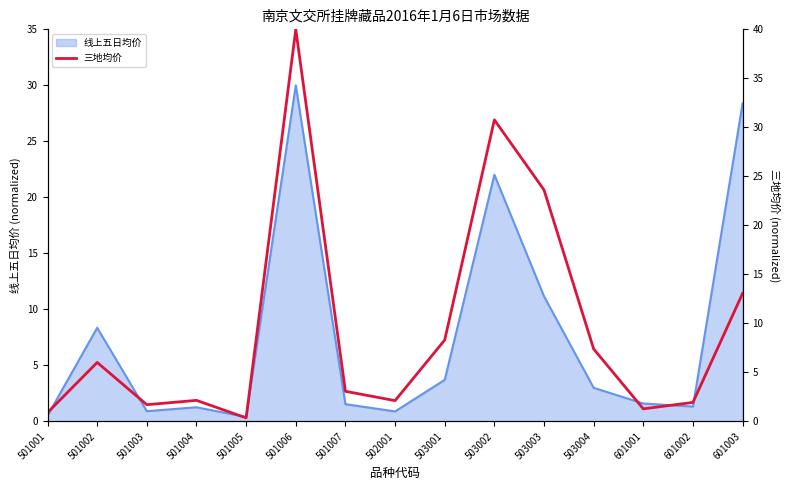

How many data points does each series have?

15